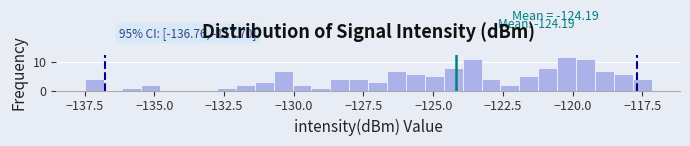

Read against the x-axis, roughly where is the centre of the tallest bar?

-120.0